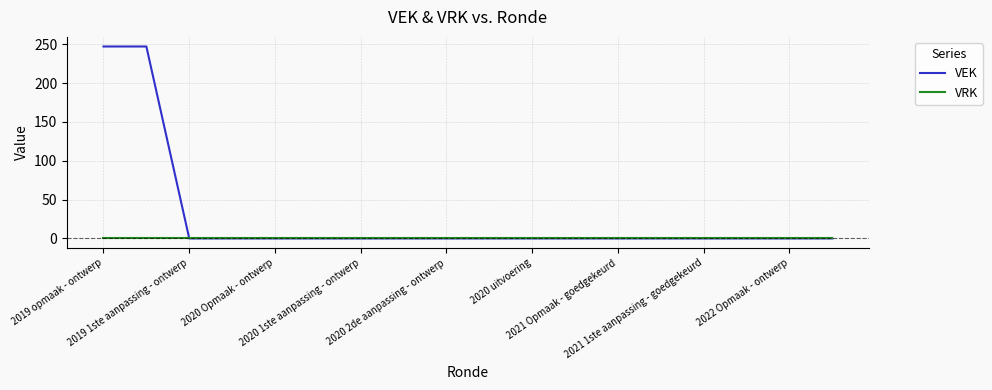

Which series has the largest total across all categories?

VEK